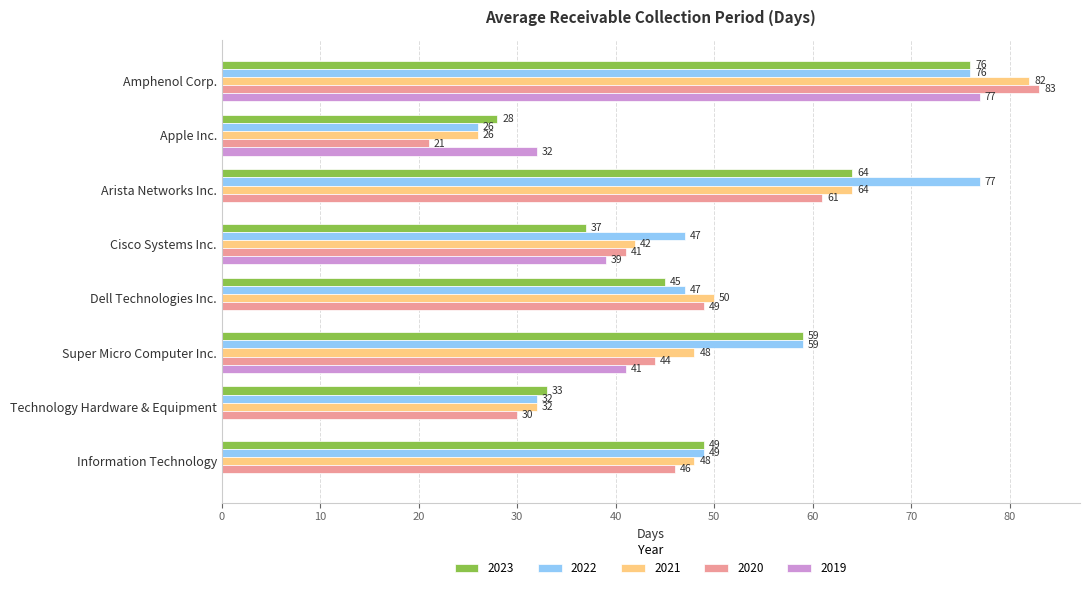

What is the difference between the 2021 values at Dell Technologies Inc. and Amphenol Corp.?

32